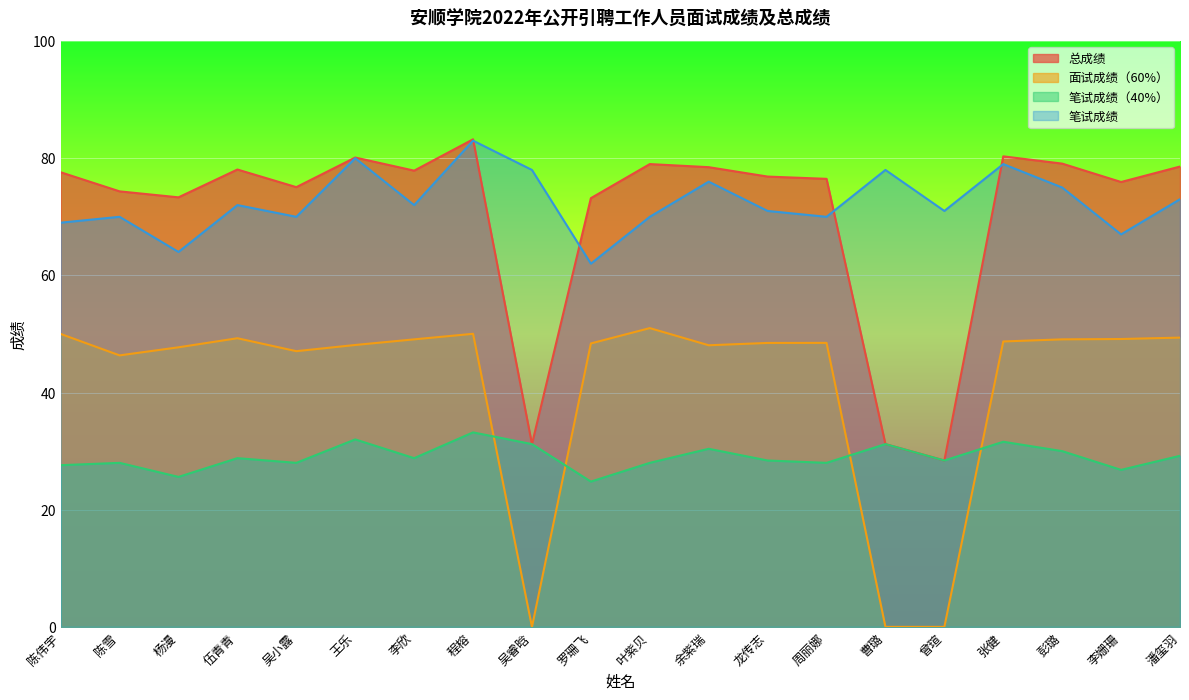

Is it true that 面试成绩（60%） equals 19.3 at 余紫瑞?

False